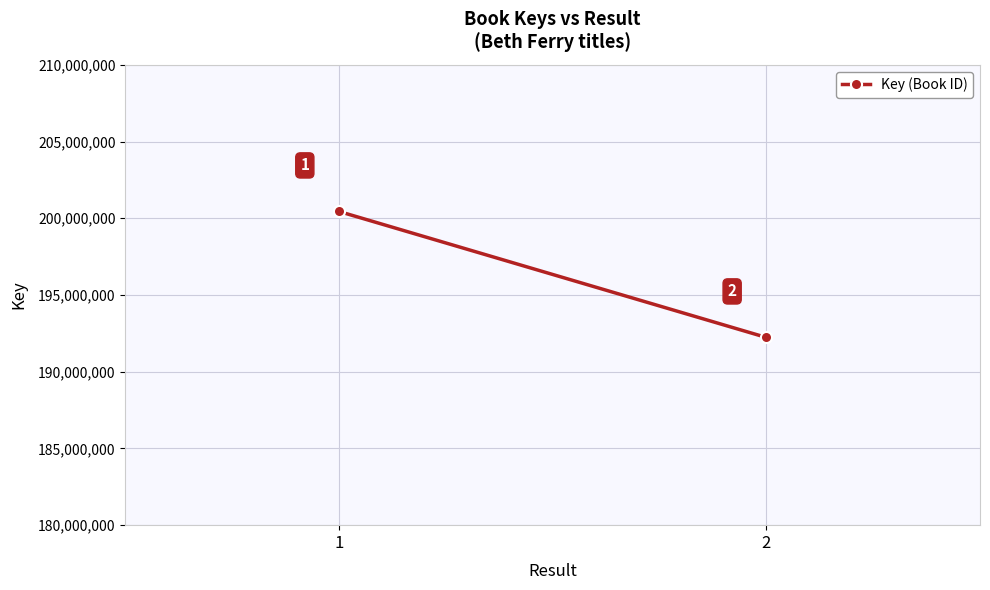

What value does the data have at 1, to the nearest 100?

200443100